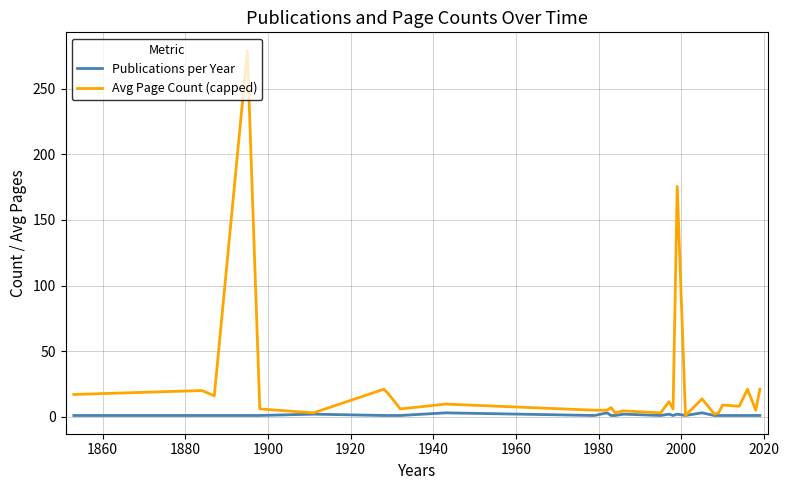

List the series in order of their peak value, highest first.

Avg Page Count (capped), Publications per Year